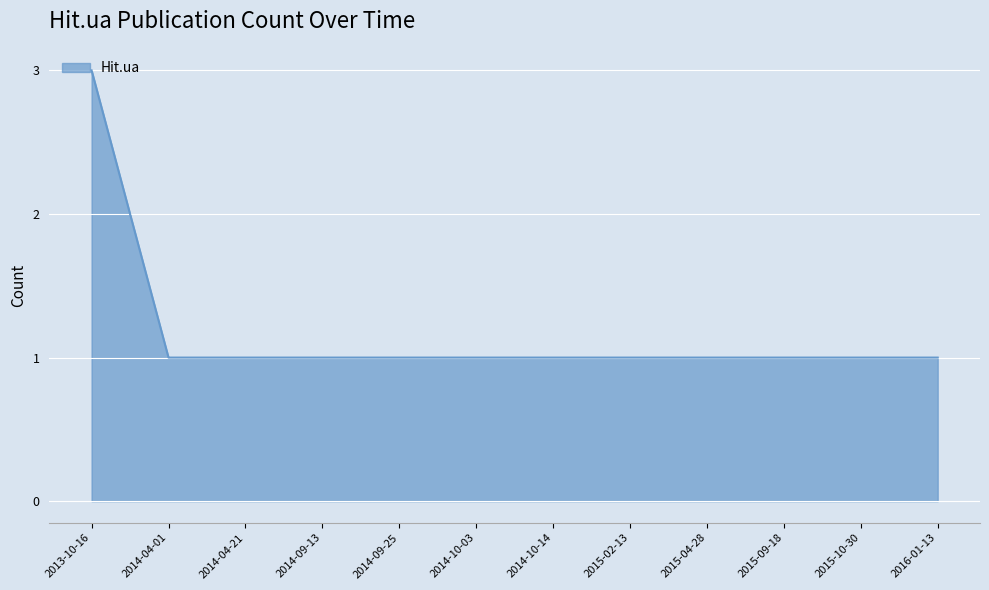

What is the maximum value shown in the chart?

3